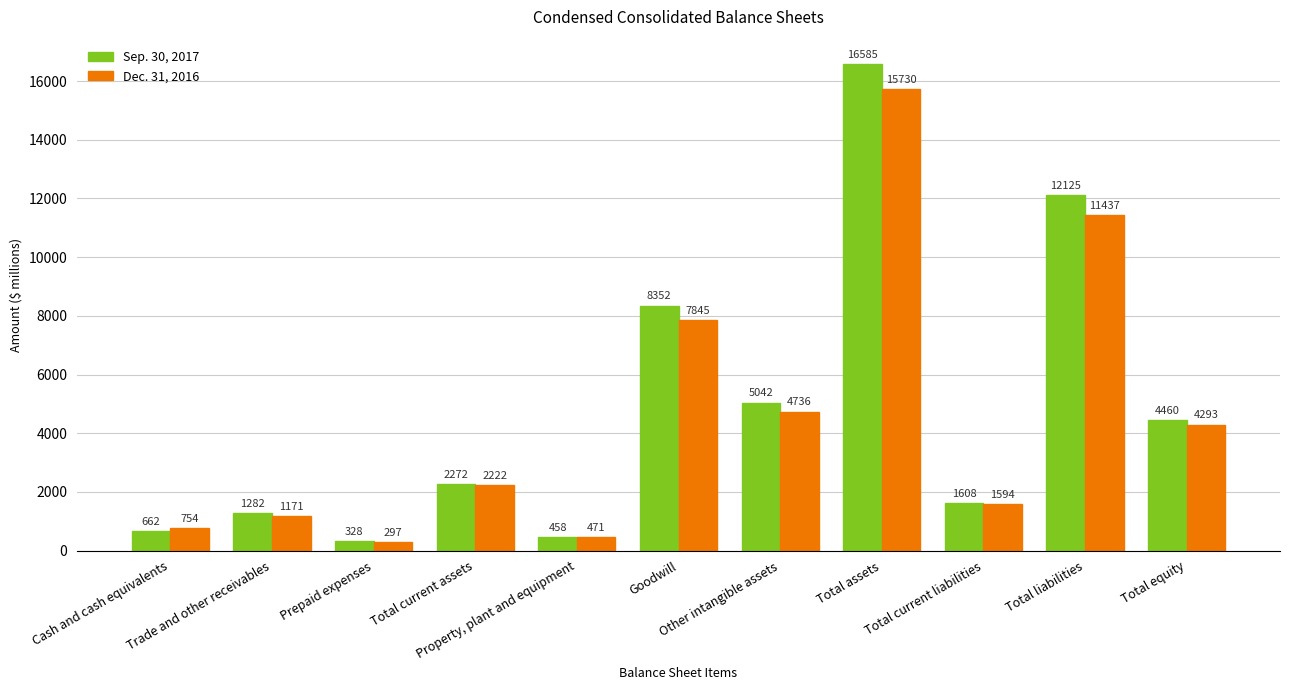

Rank the series by their maximum value, from highest to lowest.

Sep. 30, 2017, Dec. 31, 2016